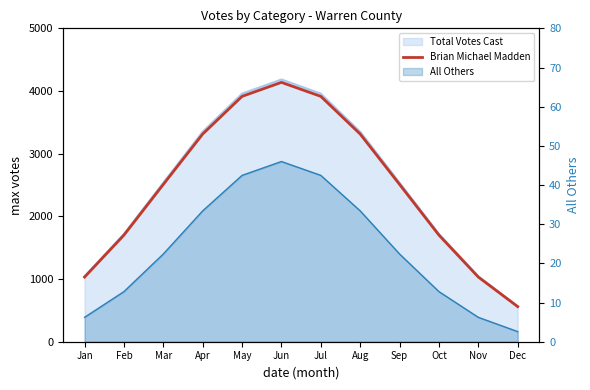

Does the chart display data point markers on the line(s)?

No